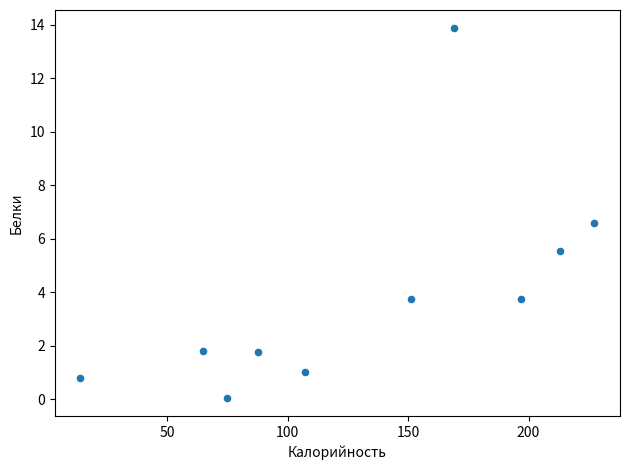

What is the average X value?

130.6